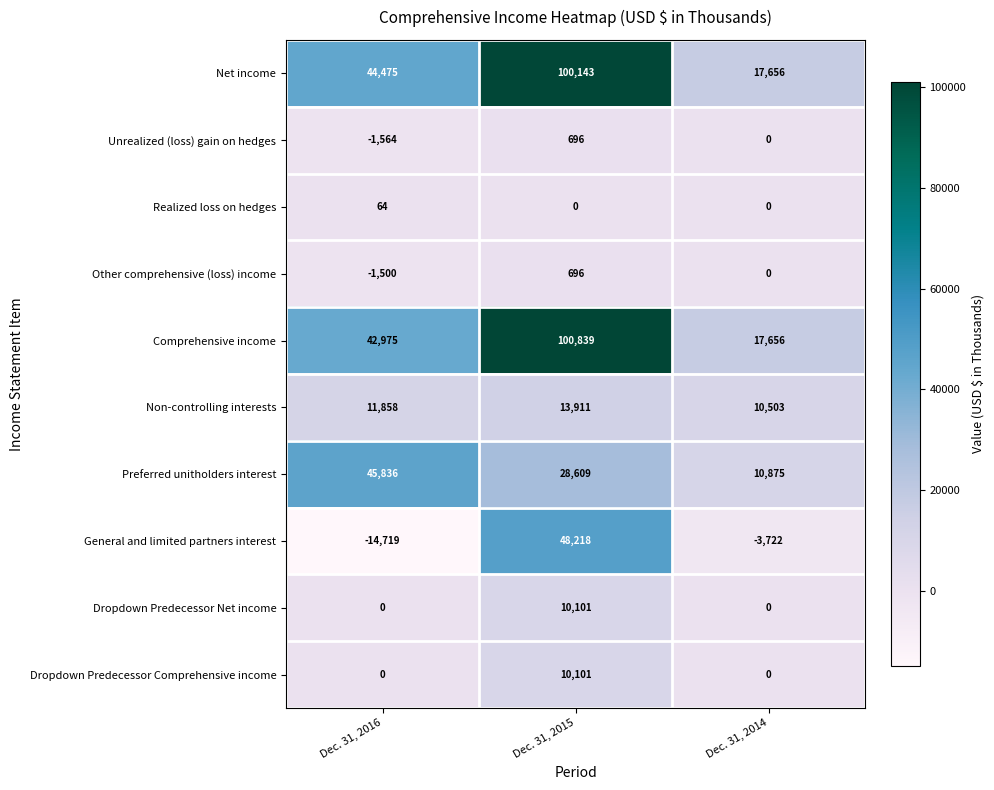

The Preferred unitholders interest series shows 6608 at Dec. 31, 2014. True or false?

False